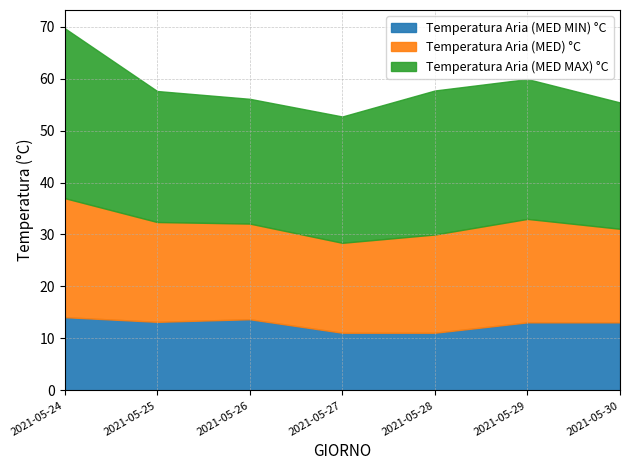

At which category is the sum across all series the highest?

2021-05-24